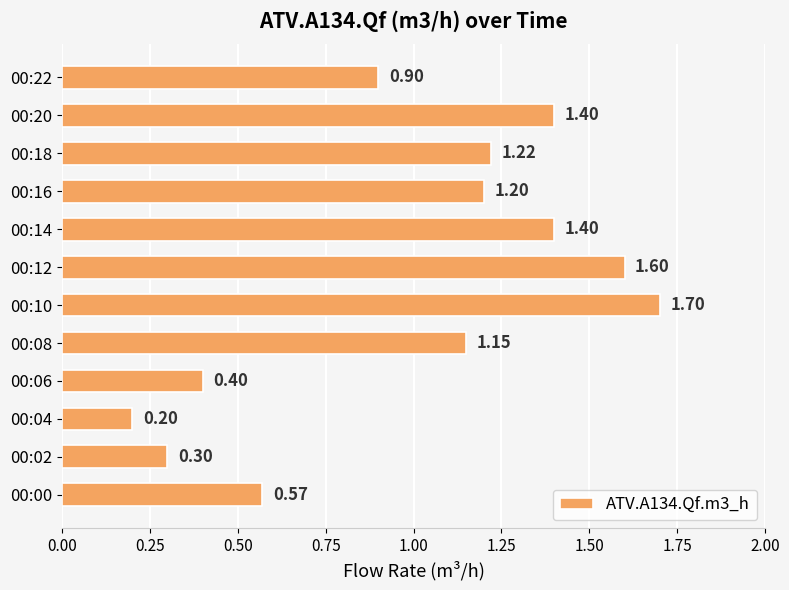

What is the maximum value shown in the chart?

1.7